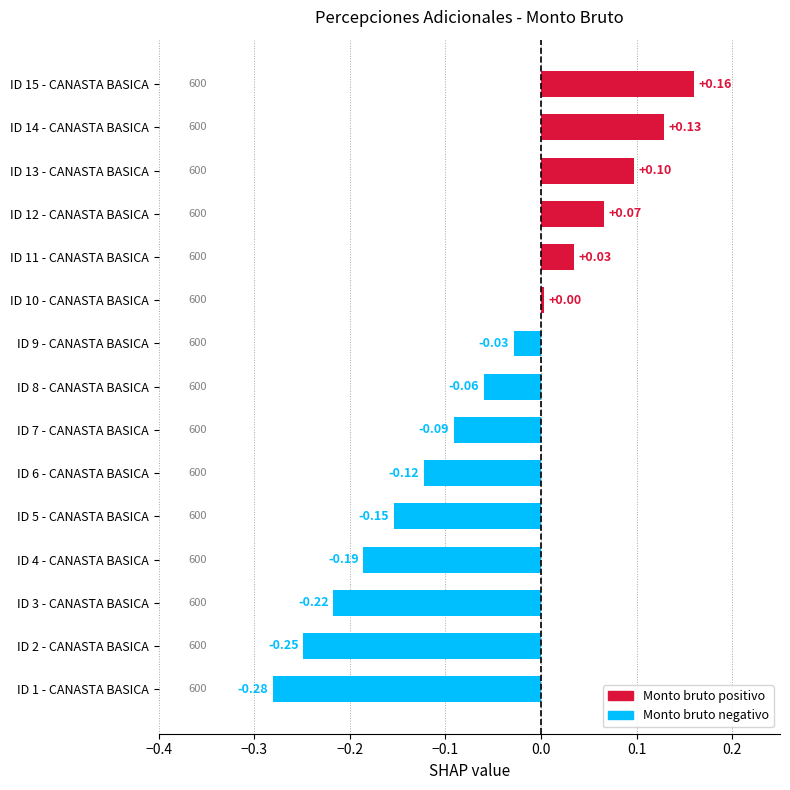

Which has a higher value, ID 11 - CANASTA BASICA or ID 2 - CANASTA BASICA?

ID 11 - CANASTA BASICA